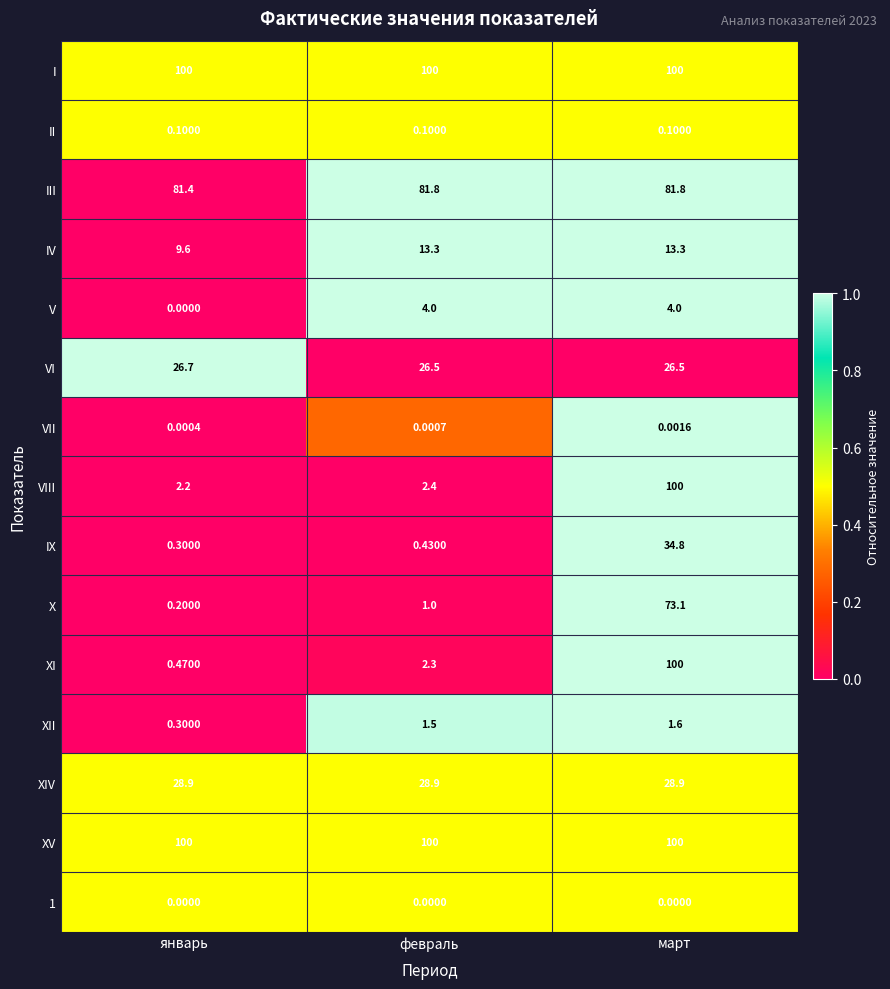

Which series has the widest spread of values?

XI